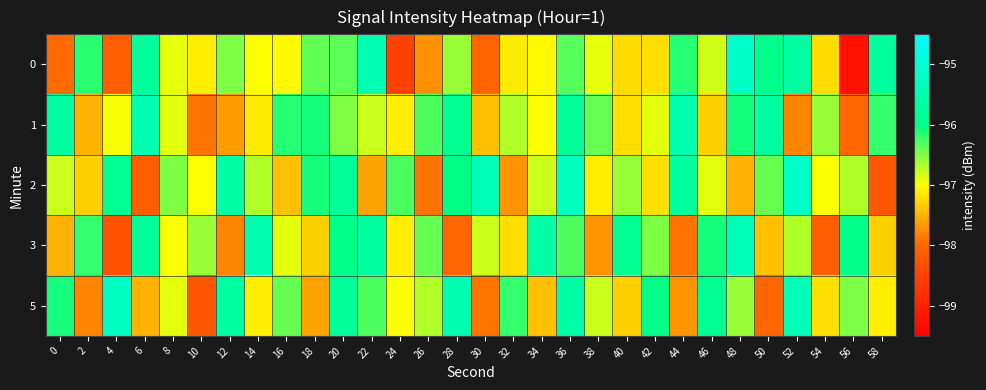

At how many categories does at least one series exceed -97?

30